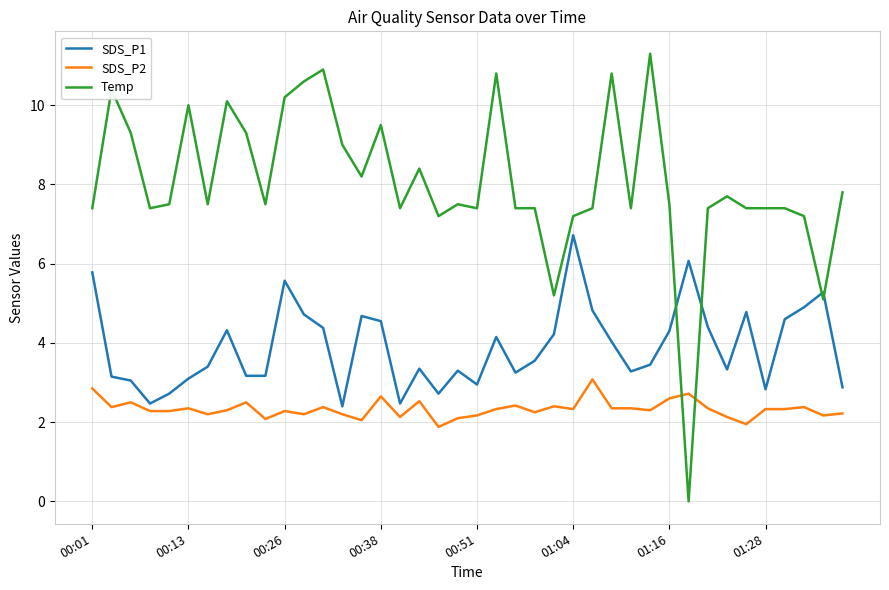

What is the difference between the maximum and minimum values in the SDS_P2 series?

1.2